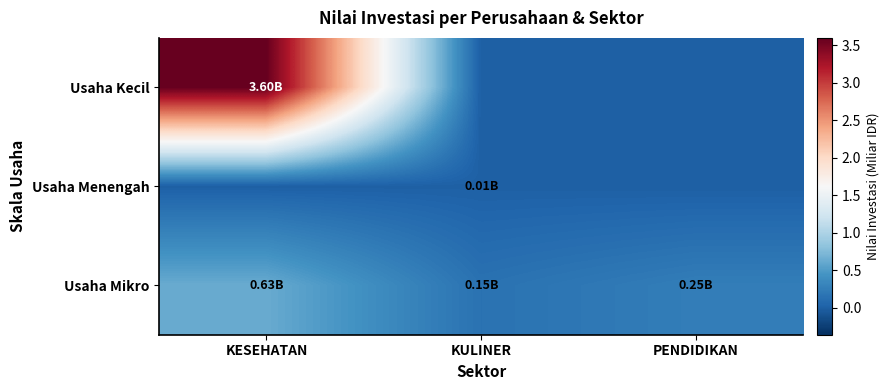

What is the total value across all series at PENDIDIKAN?

0.2